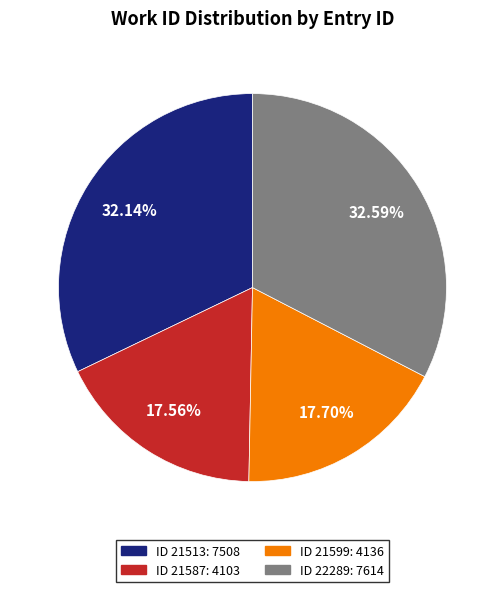

What is the smallest slice in the pie chart?

21587